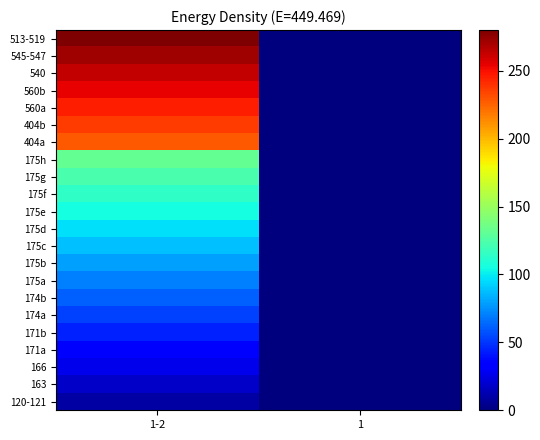

At 1, list the series in order from smallest to largest.

120-121, 163, 166, 171a, 171b, 174a, 174b, 175a, 175b, 175c, 175d, 175e, 175f, 175g, 175h, 404a, 404b, 560a, 560b, 540, 545-547, 513-519